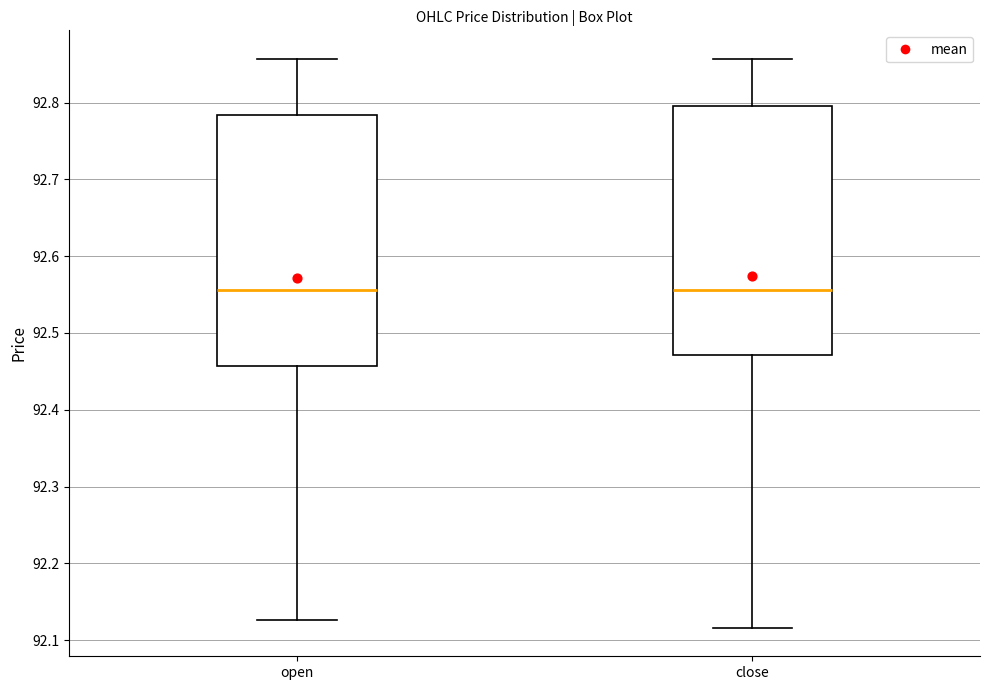

Where does the lower whisker of the box for close end on the y-axis? The values are not printed on the chart, so give them approximately, as read against the axis.

92.12